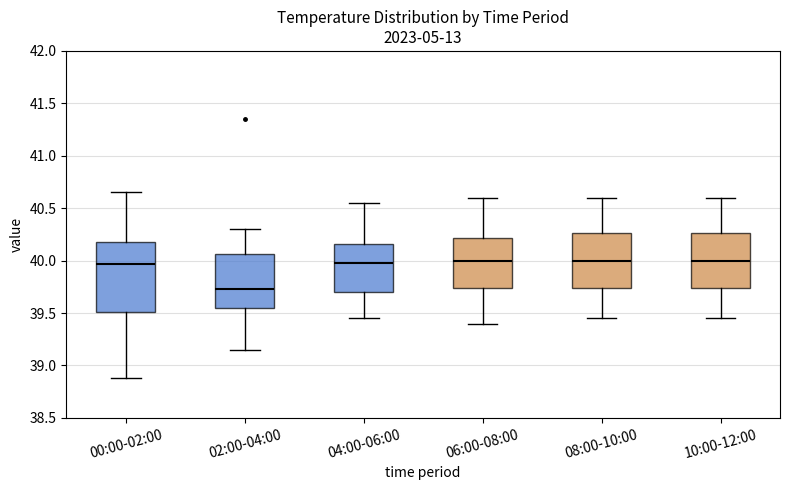

Reading left to right, read every box against the y-axis: the position of its median line, the range the box covers, and the ends of its whiskers. The values are not printed on the chart, so give them approximately, as read against the axis.

00:00-02:00: median 39.95, box 39.50 to 40.20, whiskers 38.90 to 40.65
02:00-04:00: median 39.75, box 39.55 to 40.05, whiskers 39.15 to 40.30
04:00-06:00: median 40.00, box 39.70 to 40.15, whiskers 39.45 to 40.55
06:00-08:00: median 40.00, box 39.75 to 40.20, whiskers 39.40 to 40.60
08:00-10:00: median 40.00, box 39.75 to 40.25, whiskers 39.45 to 40.60
10:00-12:00: median 40.00, box 39.75 to 40.25, whiskers 39.45 to 40.60